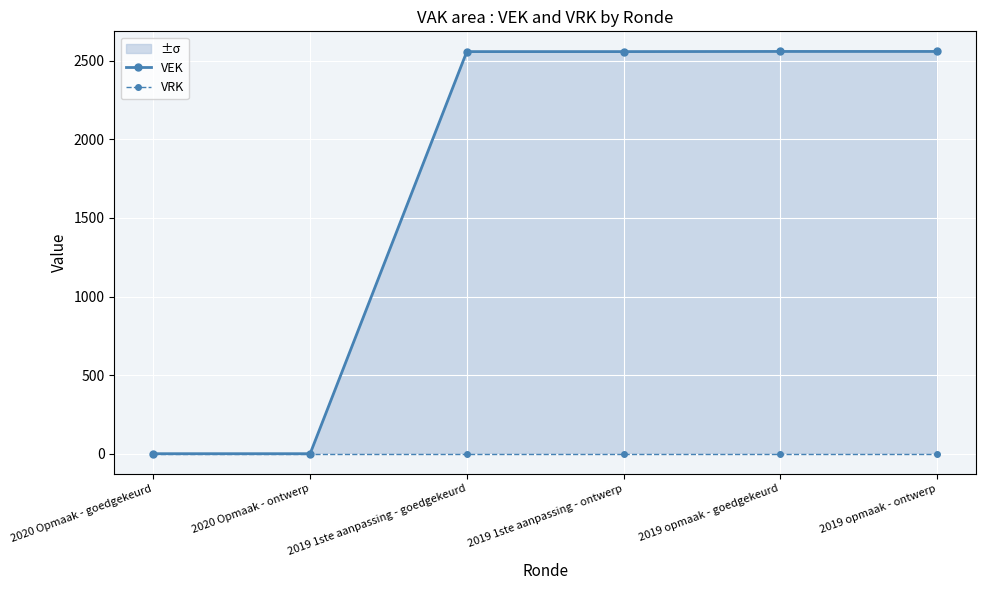

True or false: VRK and VEK intersect in this chart.

False